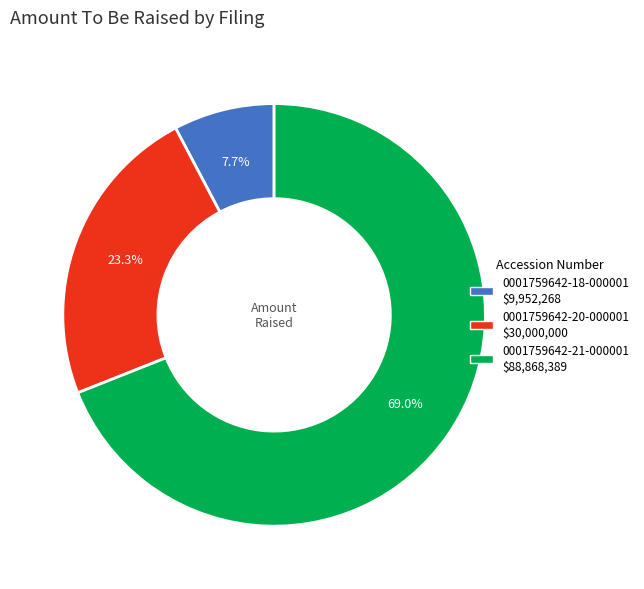

To the nearest percent, what percentage of the pie is 0001759642-20-000001?

23%